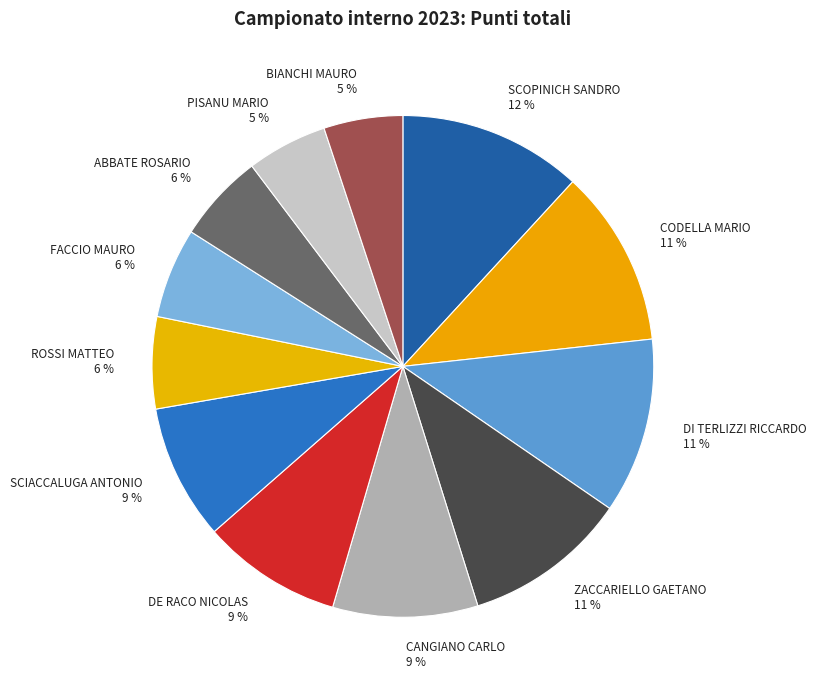

True or false: SCOPINICH SANDRO accounts for 3% of the total.

False